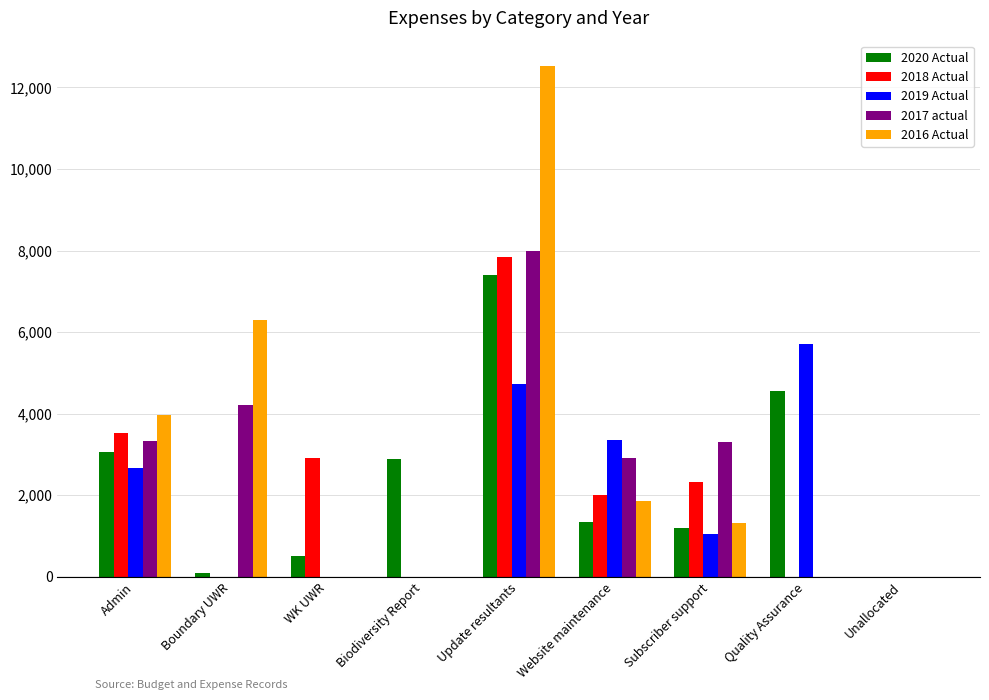

Count the number of categories in the chart.

9